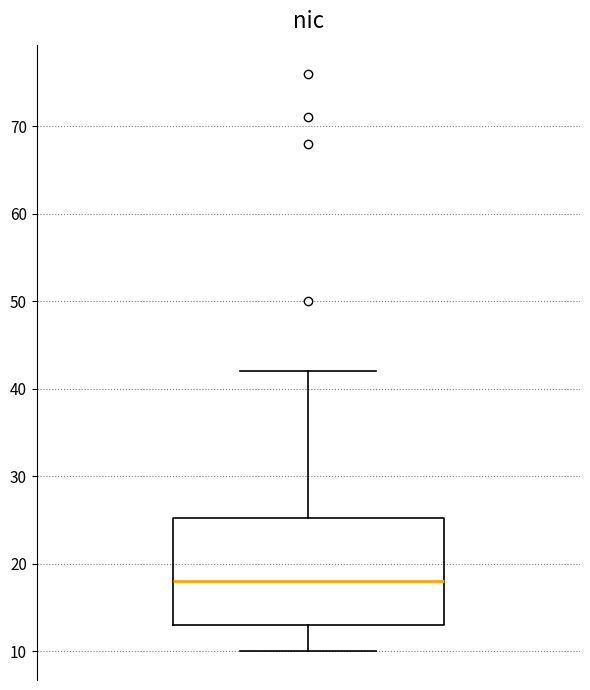

Read this box plot against the y-axis: the position of the median line, the range covered by the box, and the ends of both whiskers. The values are not printed on the chart, so give them approximately, as read against the axis.

median 18, box 13 to 25, whiskers 10 to 42